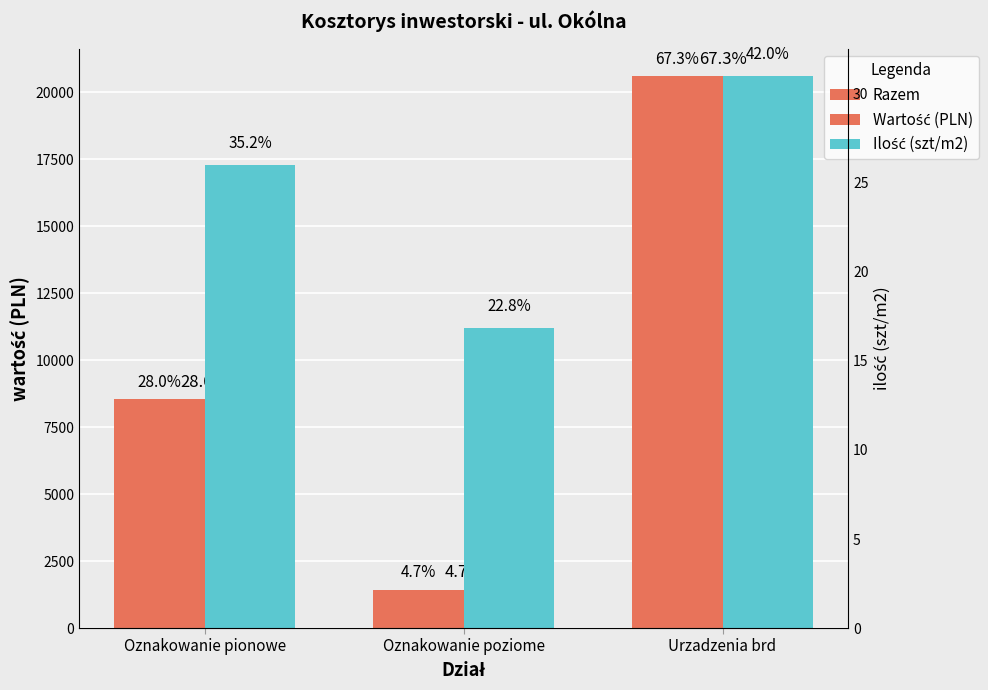

How many values in the Ilość (szt/m2) series exceed 26?

1